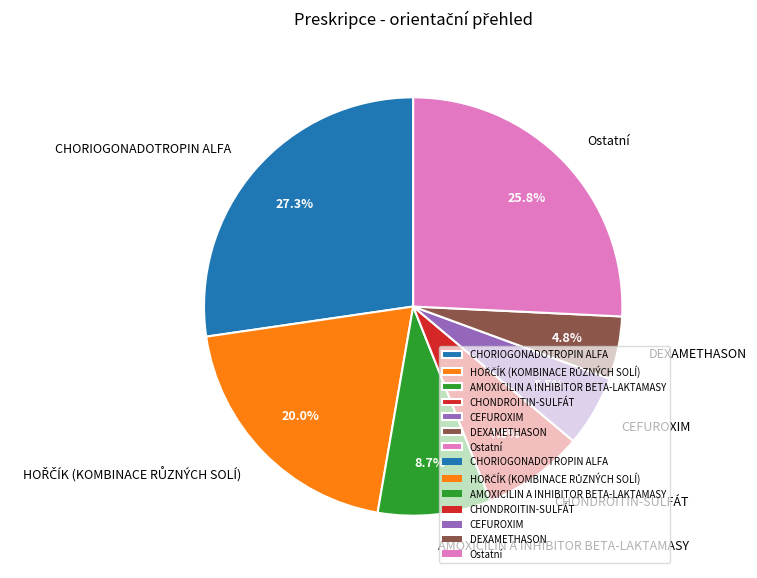

Does any single category account for the majority?

No